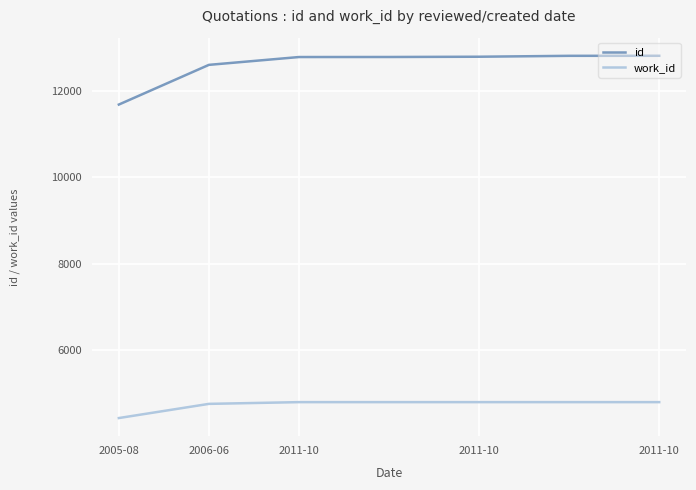

Does the chart display data point markers on the line(s)?

No